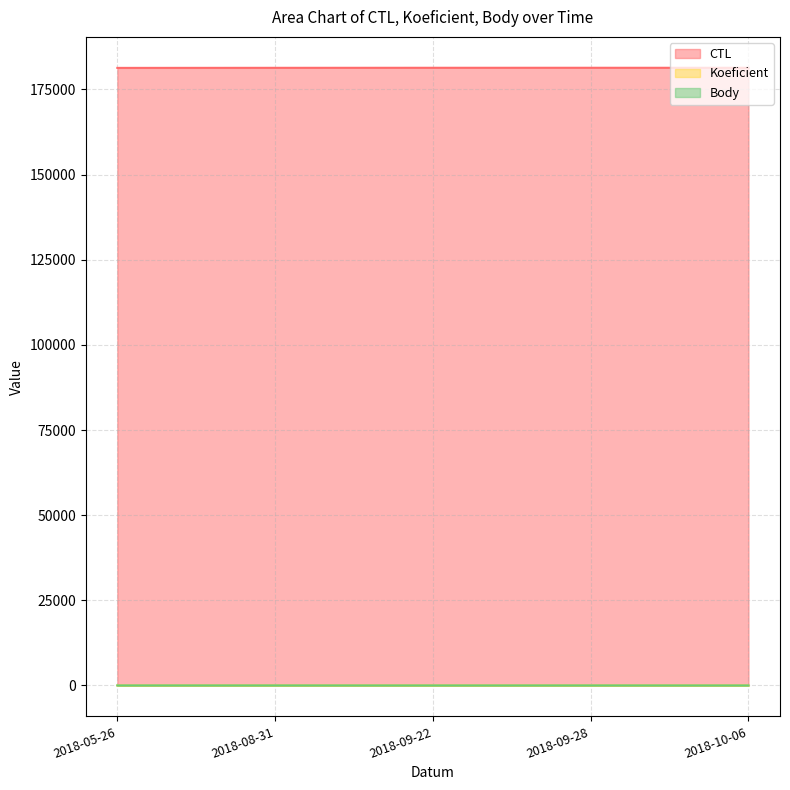

At which category does Koeficient reach its first local peak?

2018-09-28